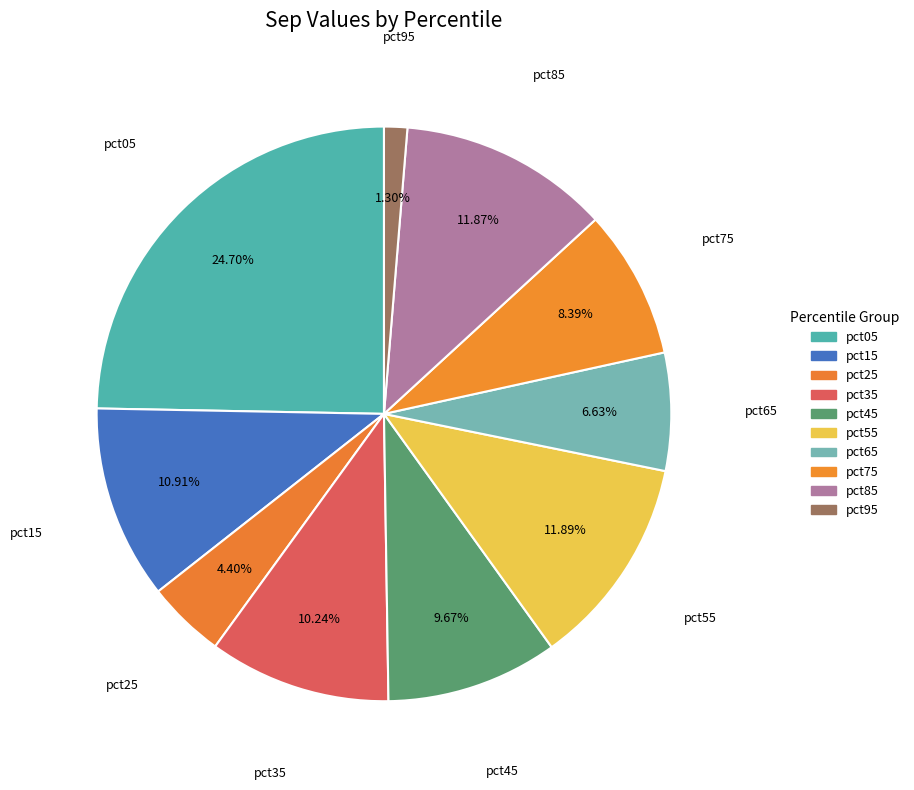

To the nearest percent, what percentage of the pie is pct65?

7%